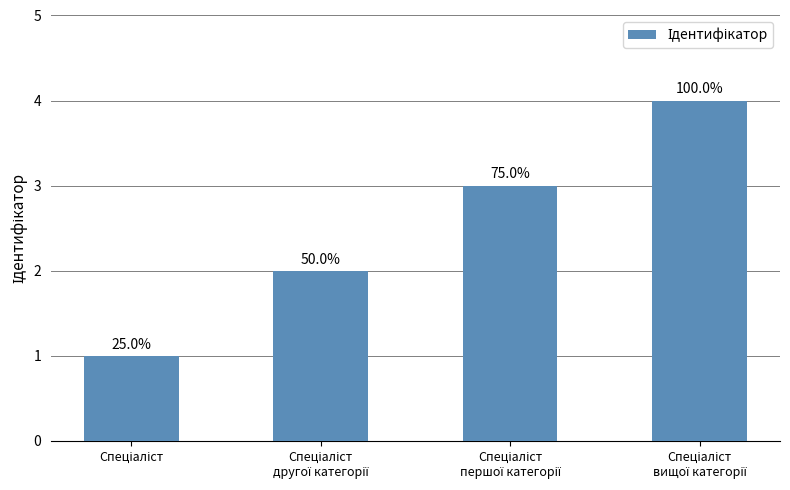

What is the smallest value displayed?

1